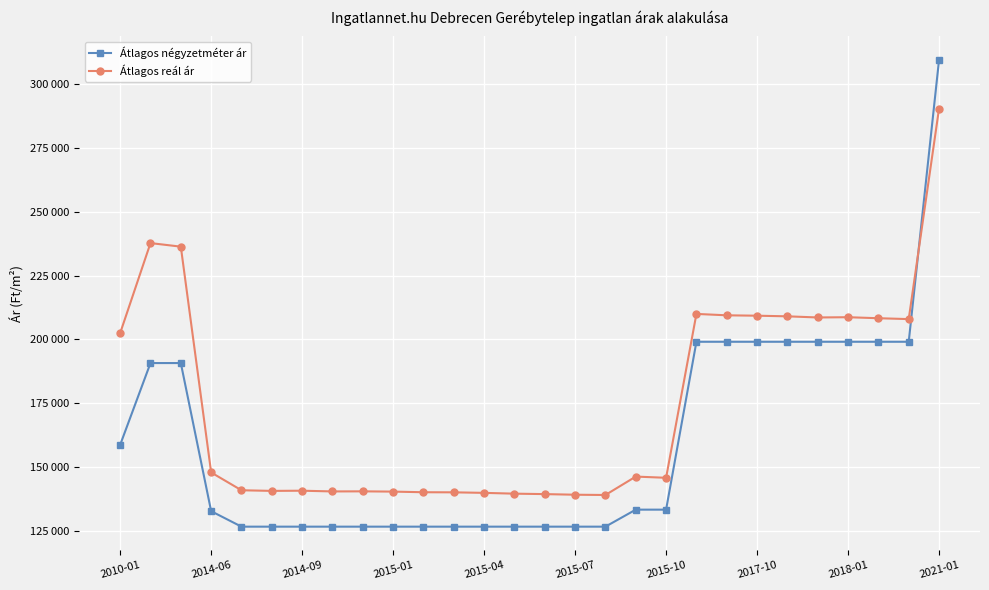

Does the chart have visible grid lines?

Yes